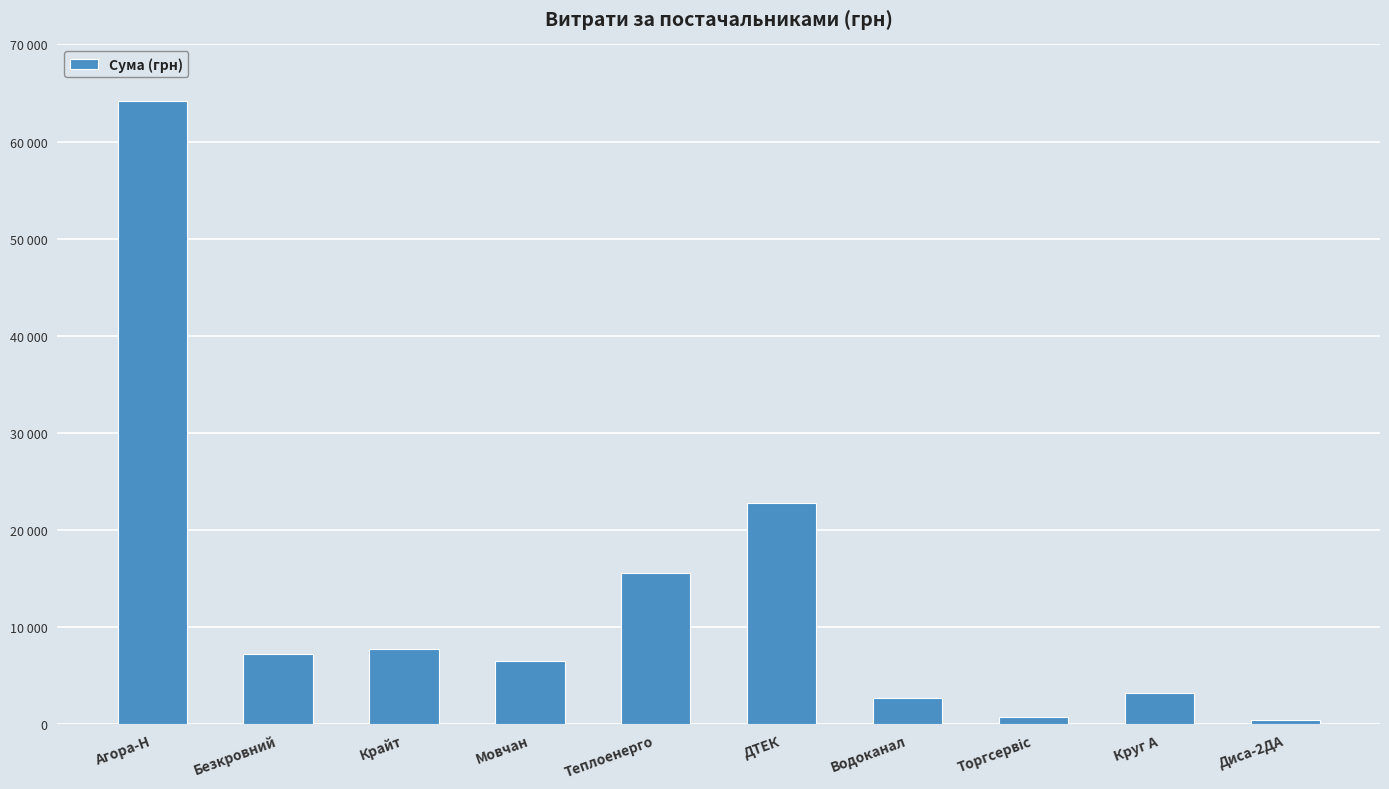

Rank the categories by value from lowest to highest.

Диса-2ДА, Торгсервіс, Водоканал, Круг А, Мовчан, Безкровний, Крайт, Теплоенерго, ДТЕК, Агора-Н